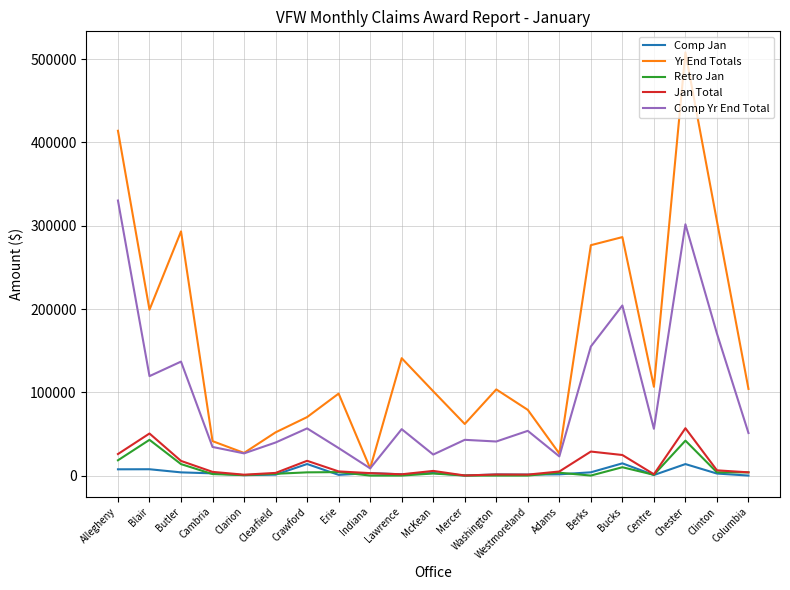

At which label does Retro Jan first exceed 2506?

Allegheny